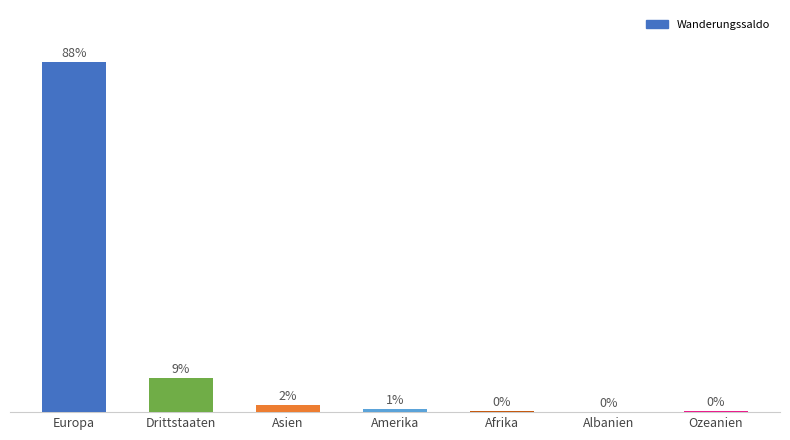

What is the value of the 7th bar from the left?

0.2